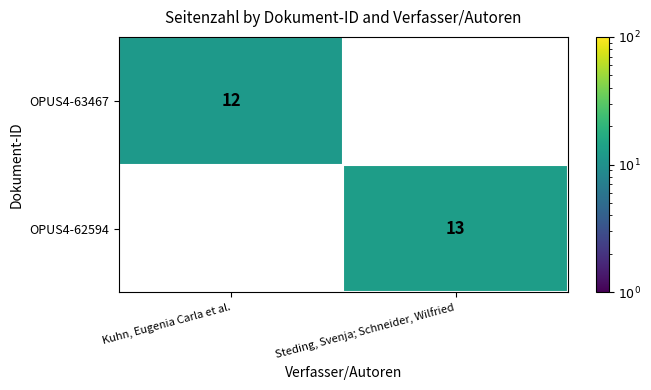

What is the sum of the OPUS4-62594 values at Steding, Svenja; Schneider, Wilfried and Kuhn, Eugenia Carla et al.?

13